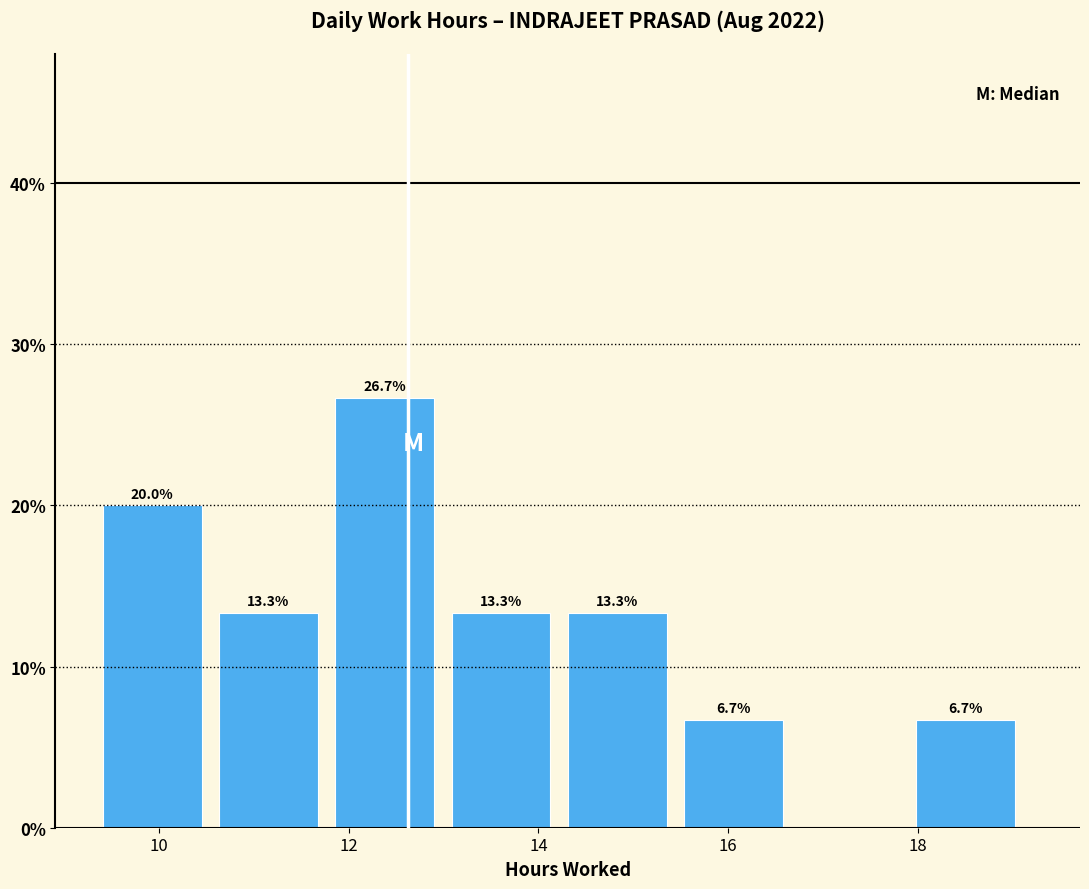

Over which range of the x-axis is the bar tallest?

11.8 to 13.0